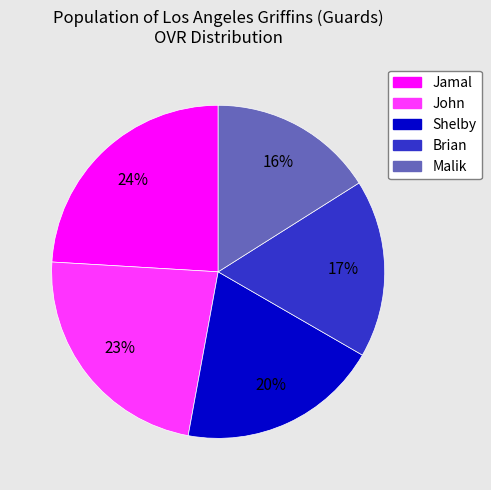

To the nearest percent, what is the average slice percentage?

20%